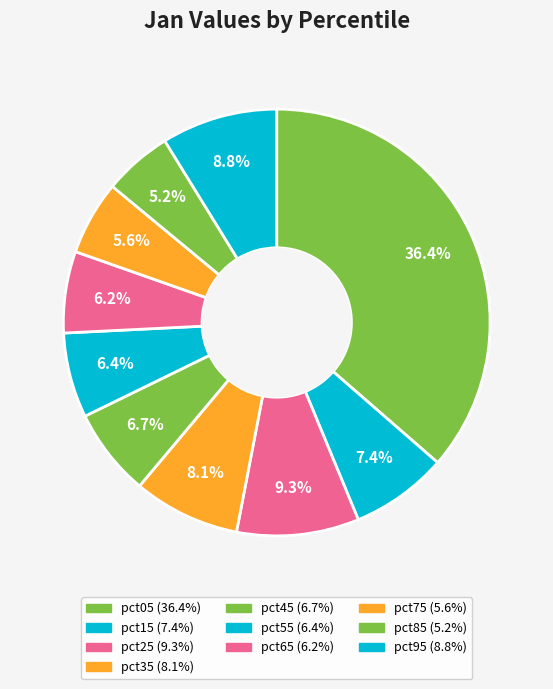

To the nearest percent, what portion does pct95 represent?

9%